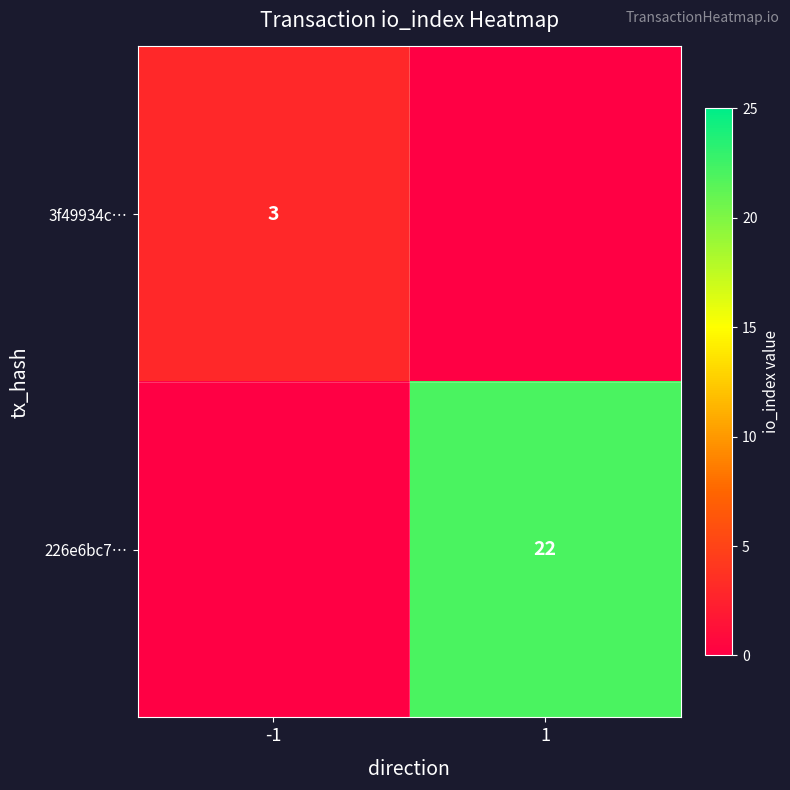

The value of 226e6bc7… at 1 is 22. True or false?

True